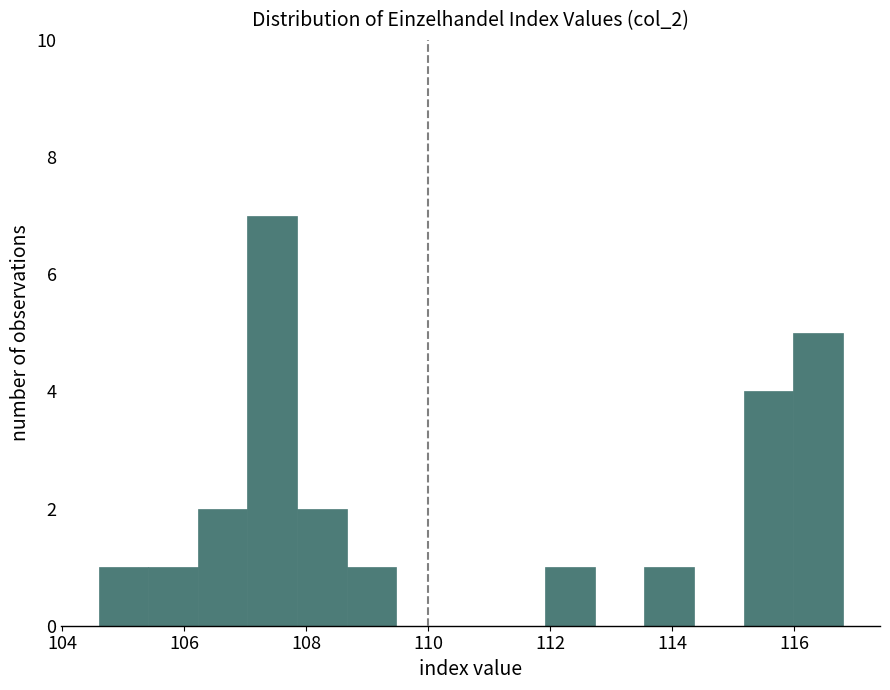

Over which range of the x-axis is the bar tallest?

107.0 to 107.8